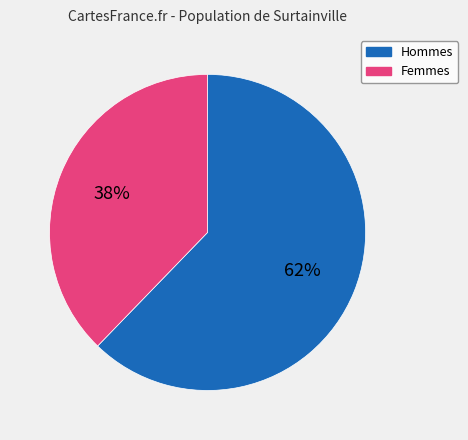

To the nearest percent, what is the difference between the largest and smallest slice percentages?

24%